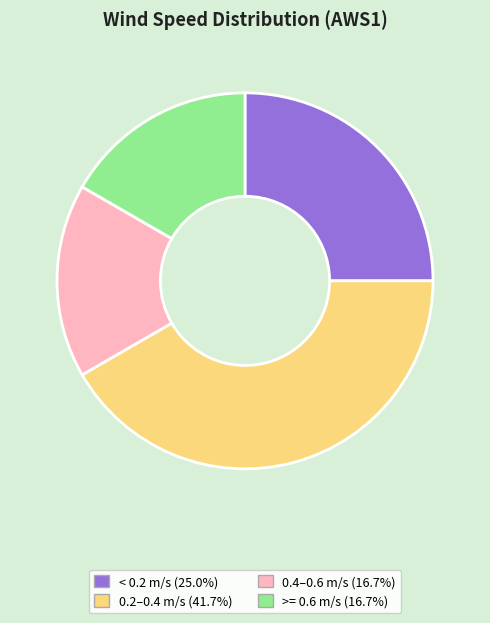

Is there a majority slice in this chart?

No